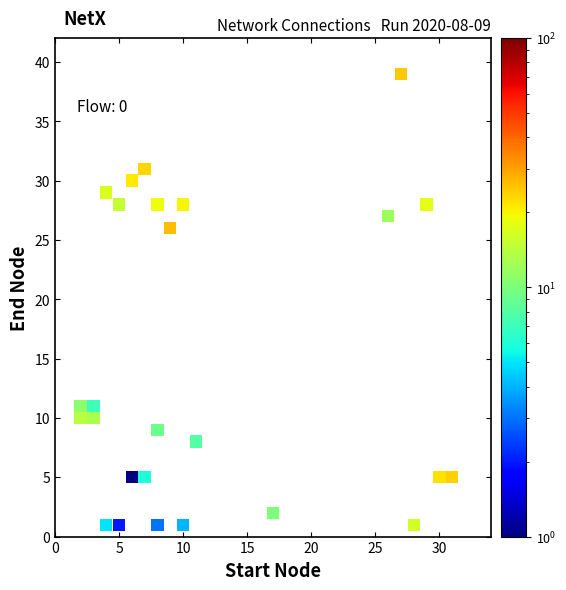

What is the range of X values (max minus min)?

29